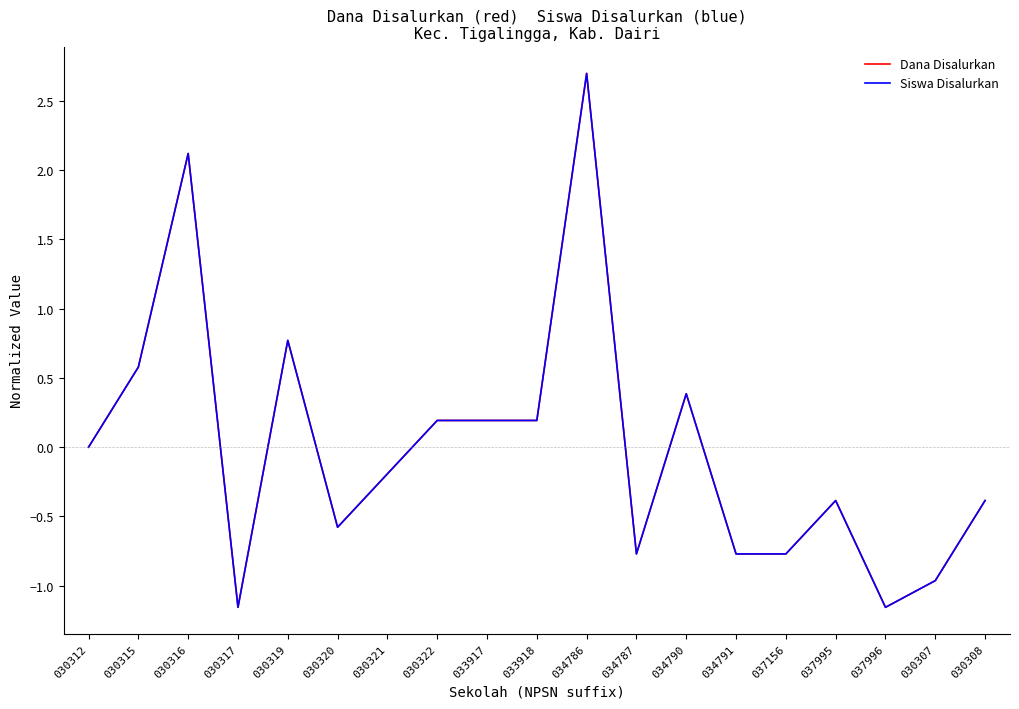

At which category does Siswa Disalurkan reach its first local valley?

030317